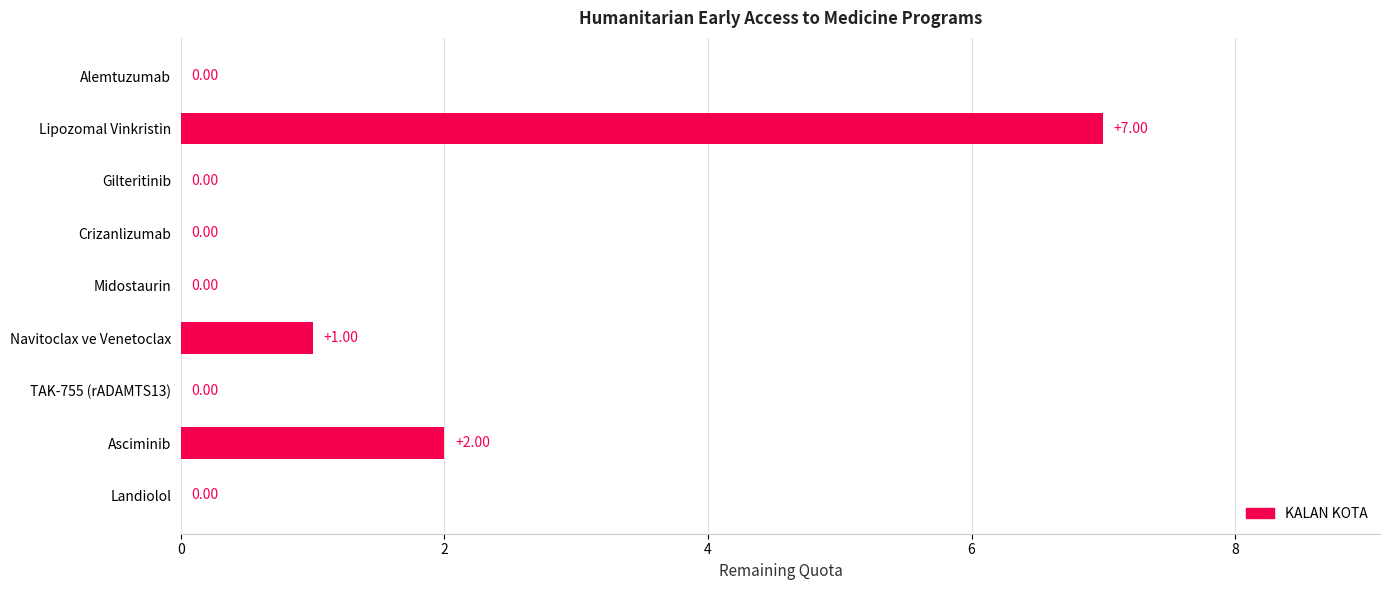

At which label is the value closest to 3?

Asciminib